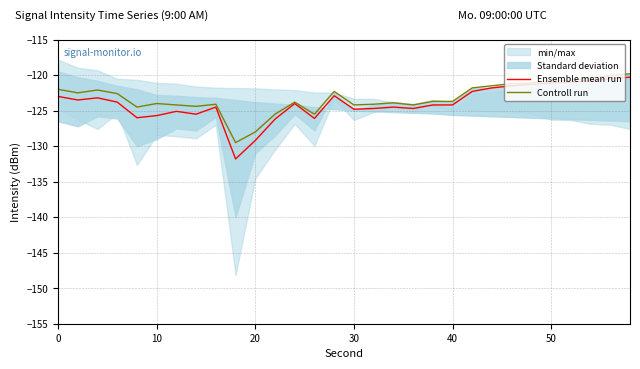

True or false: Ensemble mean run and Controll run cross at least once.

False